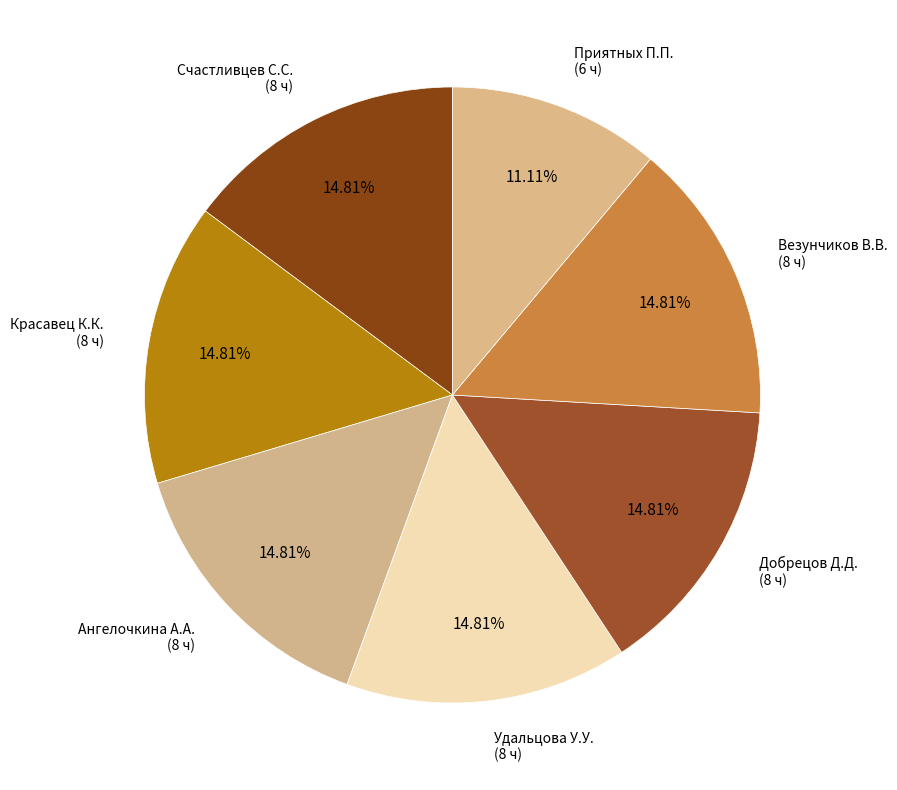

Does Добрецов Д.Д. represent more than half of the total?

No